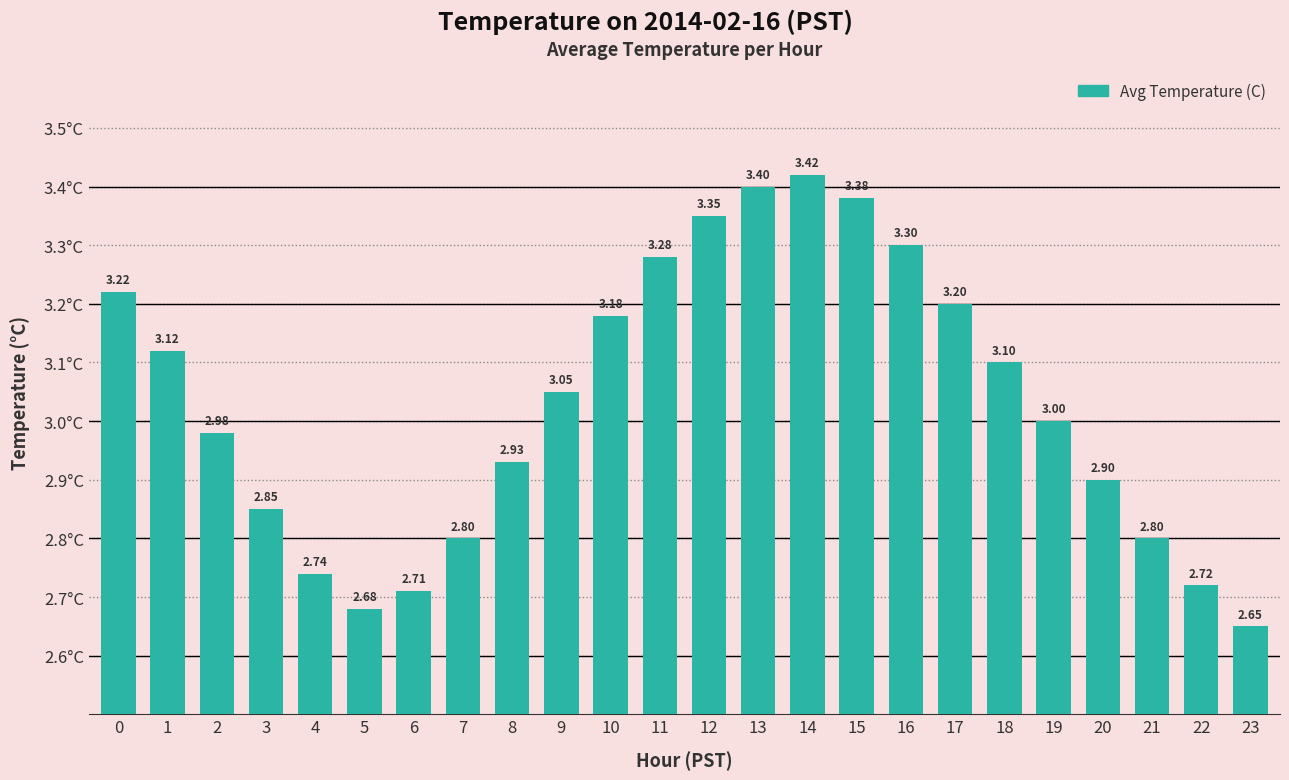

What is the value of the 13th bar from the left?

3.4